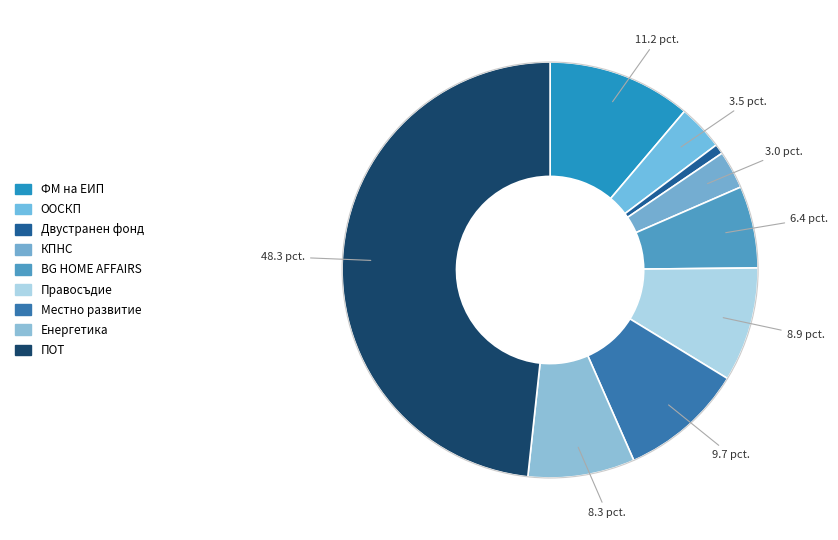

How much of the chart is everything except ПОТ?

51.7%